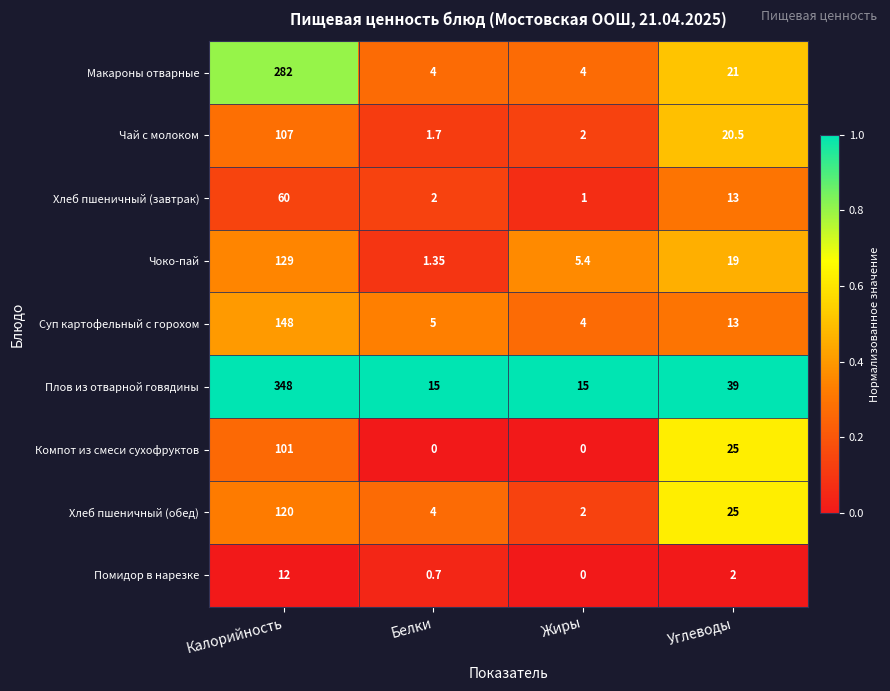

Which series has the largest range (max minus min)?

Плов из отварной говядины